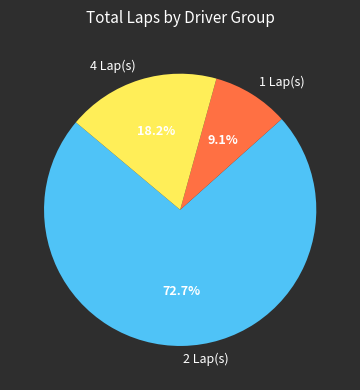

To the nearest percent, what is the difference between the largest and smallest slice percentages?

64%